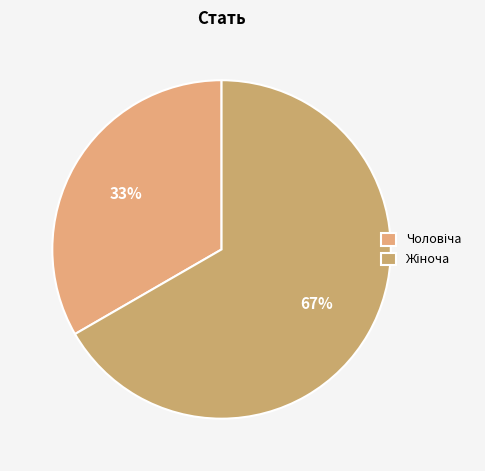

What percentage do Жіноча and Чоловіча together represent?

100.0%